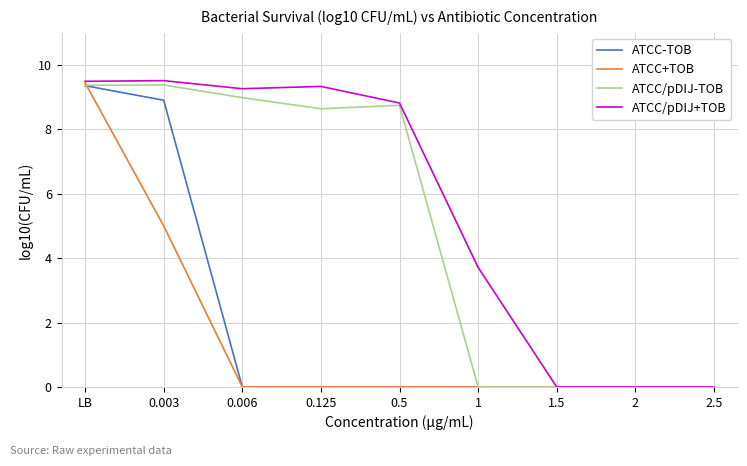

The ATCC-TOB series shows 5.9 at 0.5. True or false?

False